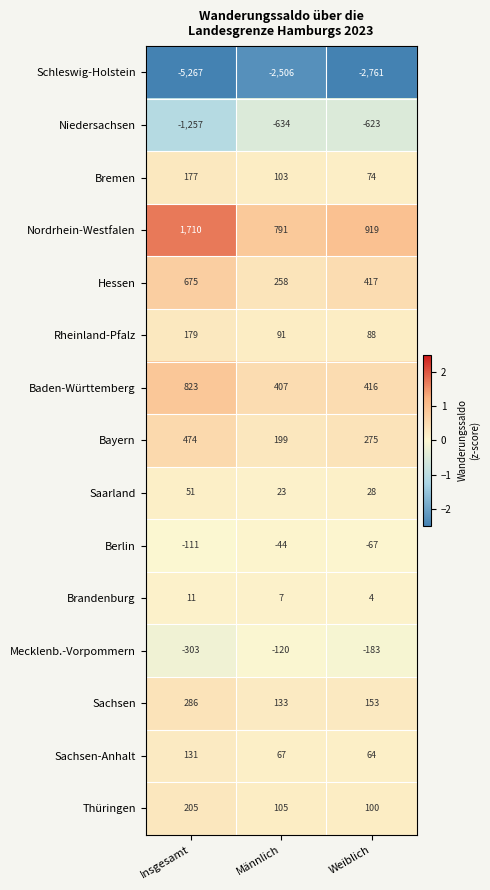

What is the greatest value displayed?

1710